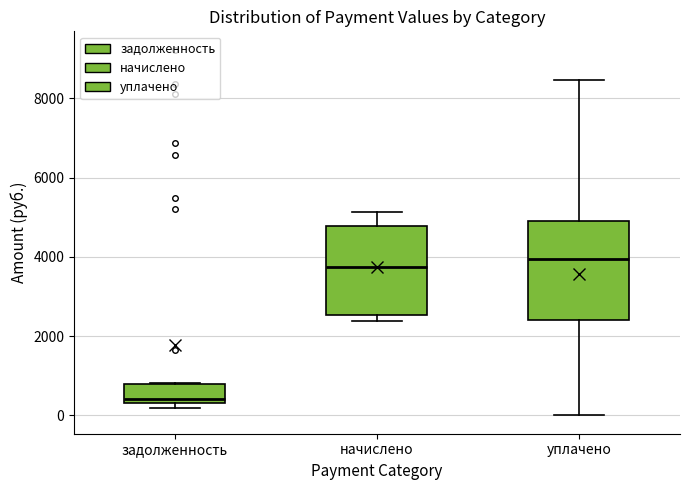

Reading left to right, transcribe this box plot: for each box, give where its median line is, the range the box spans, and where its two whiskers end, as read against the y-axis. The values are not printed on the chart, so give them approximately, as read against the axis.

задолженность: median 400 (just above the box's lower edge), box 400 to 800, whiskers 200 to 800
начислено: median 3800, box 2600 to 4800, whiskers 2400 to 5200
уплачено: median 4000, box 2400 to 5000, whiskers 0 to 8400